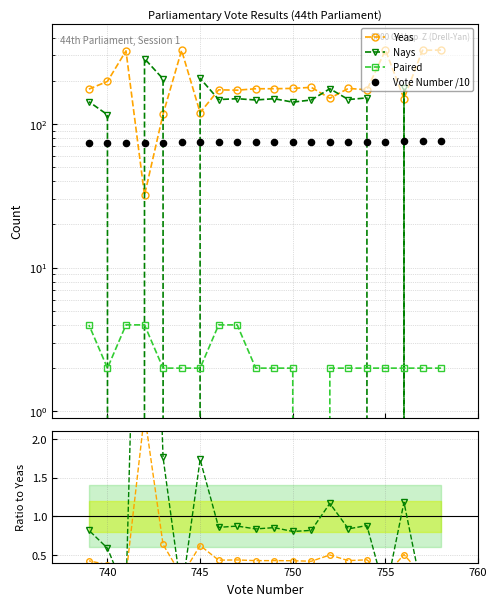

Which series reaches the maximum Y coordinate?

Yeas